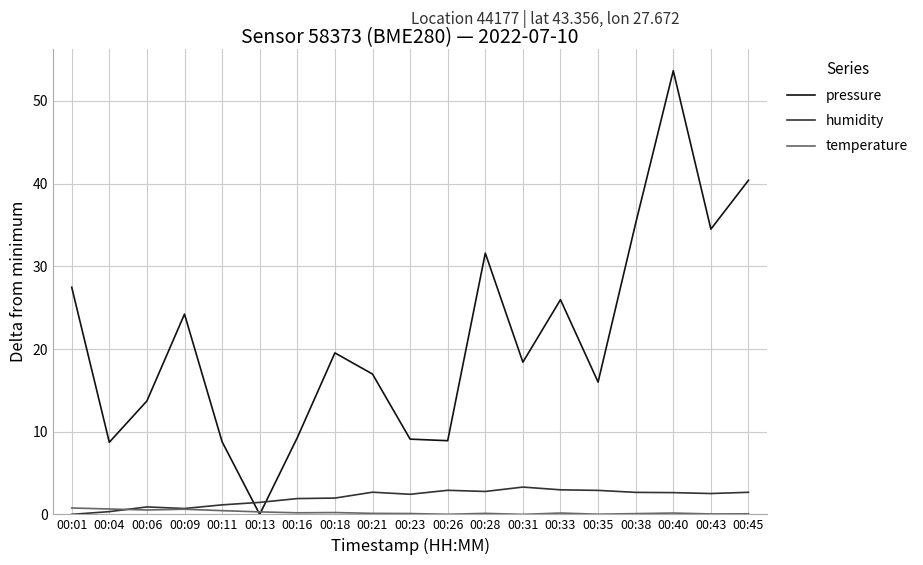

What are all the series names shown in the legend?

pressure, humidity, temperature